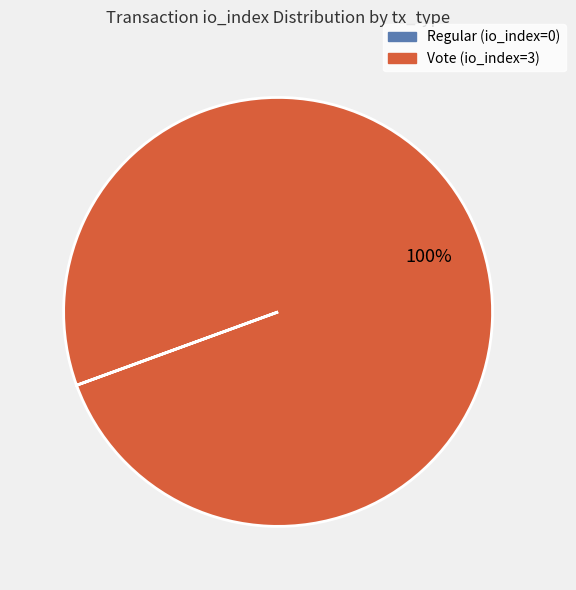

What is the majority slice?

Vote (io_index=3)